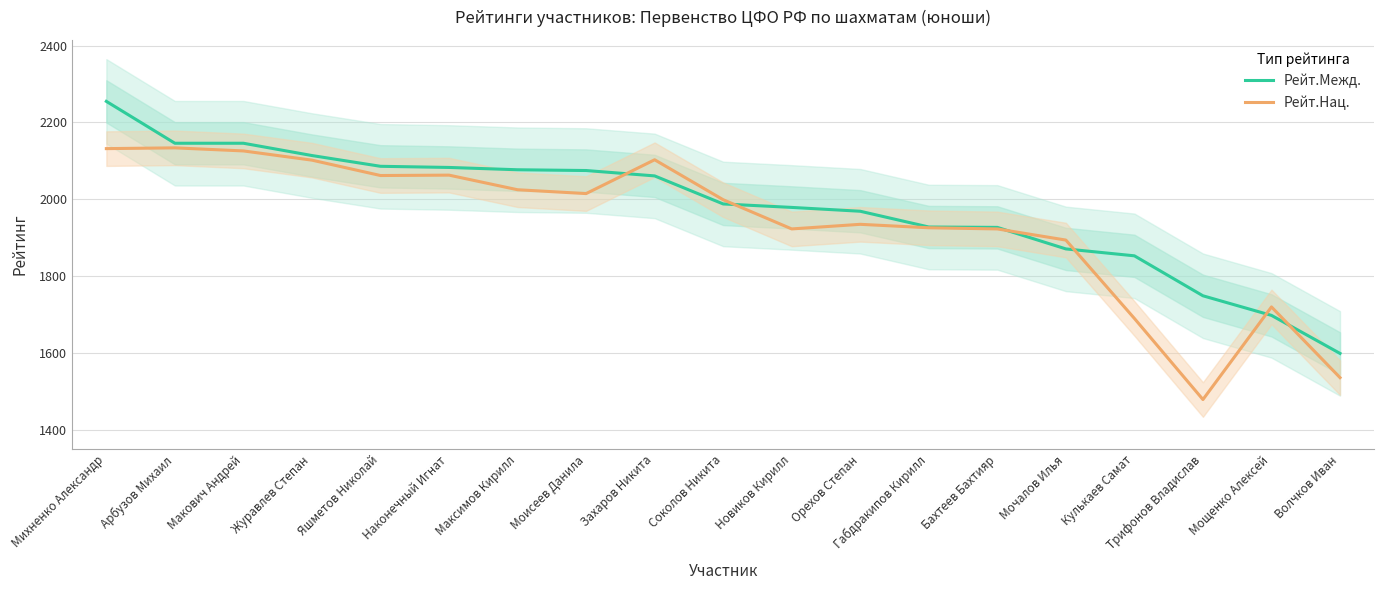

What is the label of the 15th point from the left?

Мочалов Илья